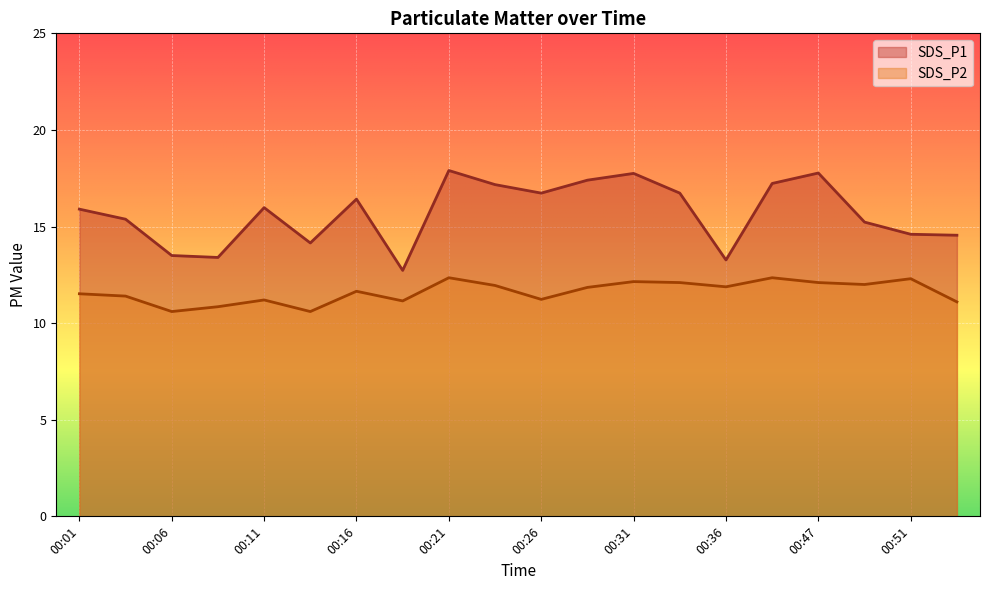

Which series has the largest range (max minus min)?

SDS_P1